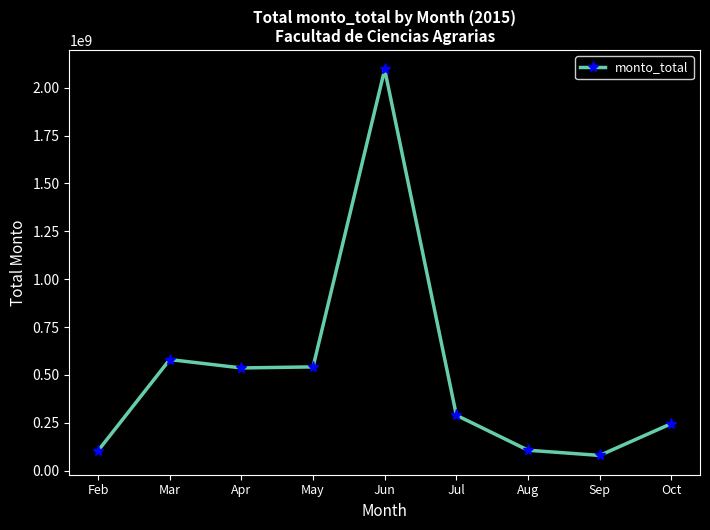

True or false: the data shows 1094168359 at Jun.

False